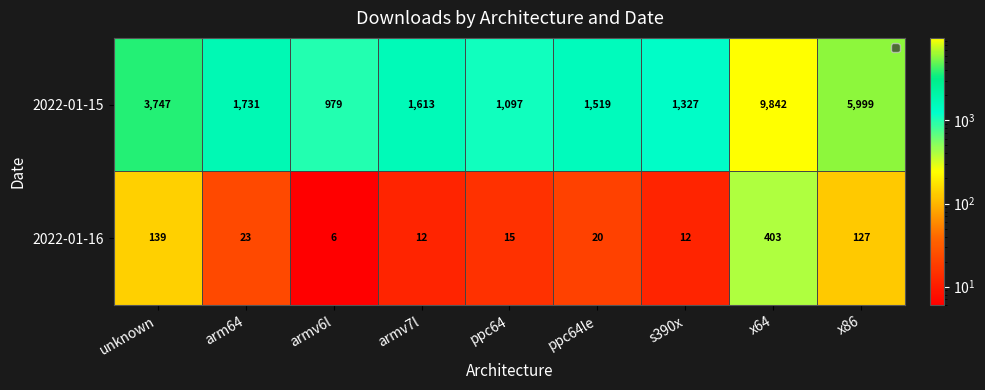

What is the difference between the 2022-01-15 values at arm64 and armv7l?

118